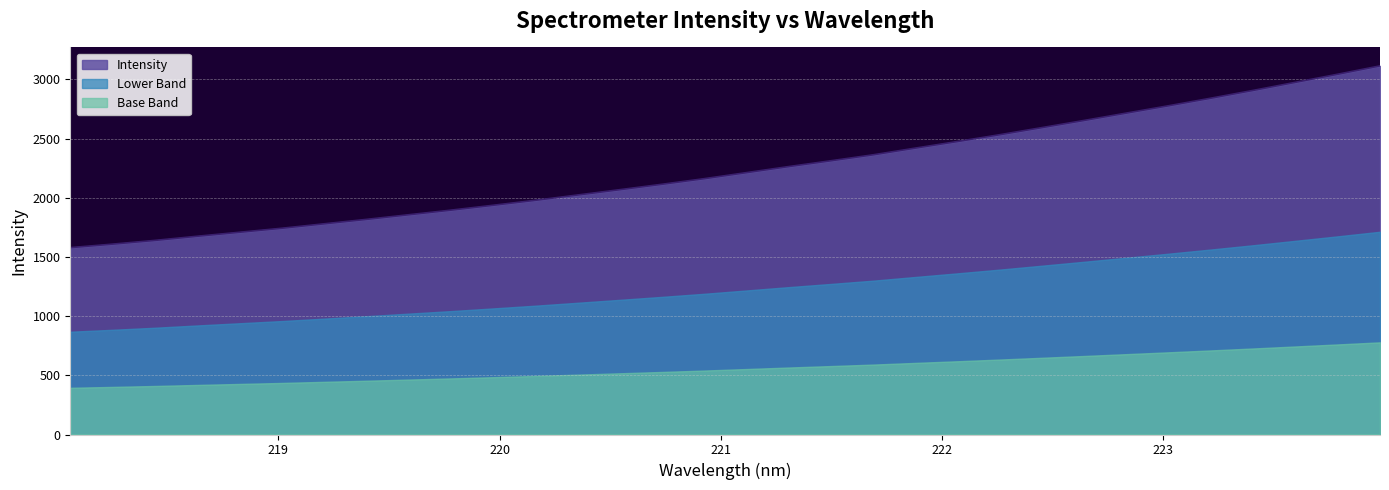

What is the sum of all values?

71792.0